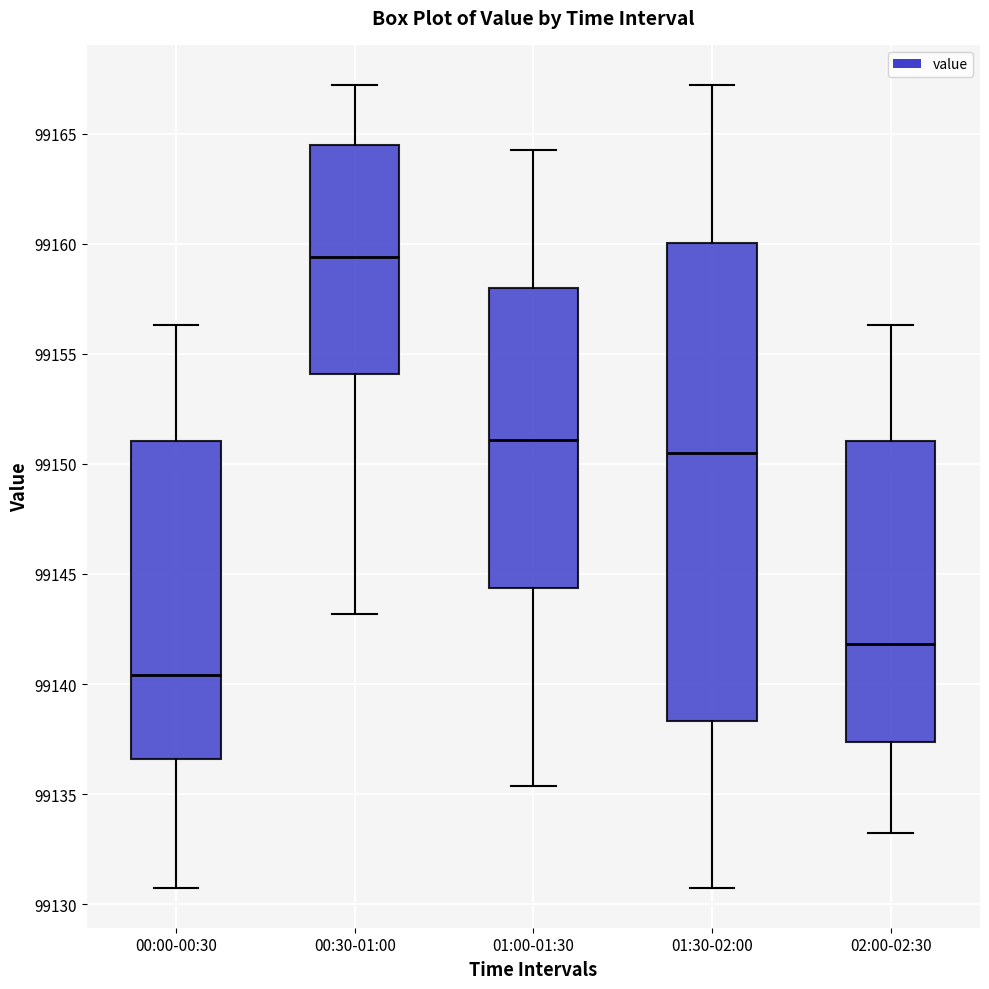

Reading left to right, read every box against the y-axis: the position of its median line, the range the box covers, and the ends of its whiskers. The values are not printed on the chart, so give them approximately, as read against the axis.

00:00-00:30: median 99140.5, box 99136.5 to 99151.0, whiskers 99131.0 to 99156.5
00:30-01:00: median 99159.5, box 99154.0 to 99164.5, whiskers 99143.0 to 99167.0
01:00-01:30: median 99151.0, box 99144.5 to 99158.0, whiskers 99135.5 to 99164.5
01:30-02:00: median 99150.5, box 99138.5 to 99160.0, whiskers 99131.0 to 99167.0
02:00-02:30: median 99142.0, box 99137.5 to 99151.0, whiskers 99133.5 to 99156.5